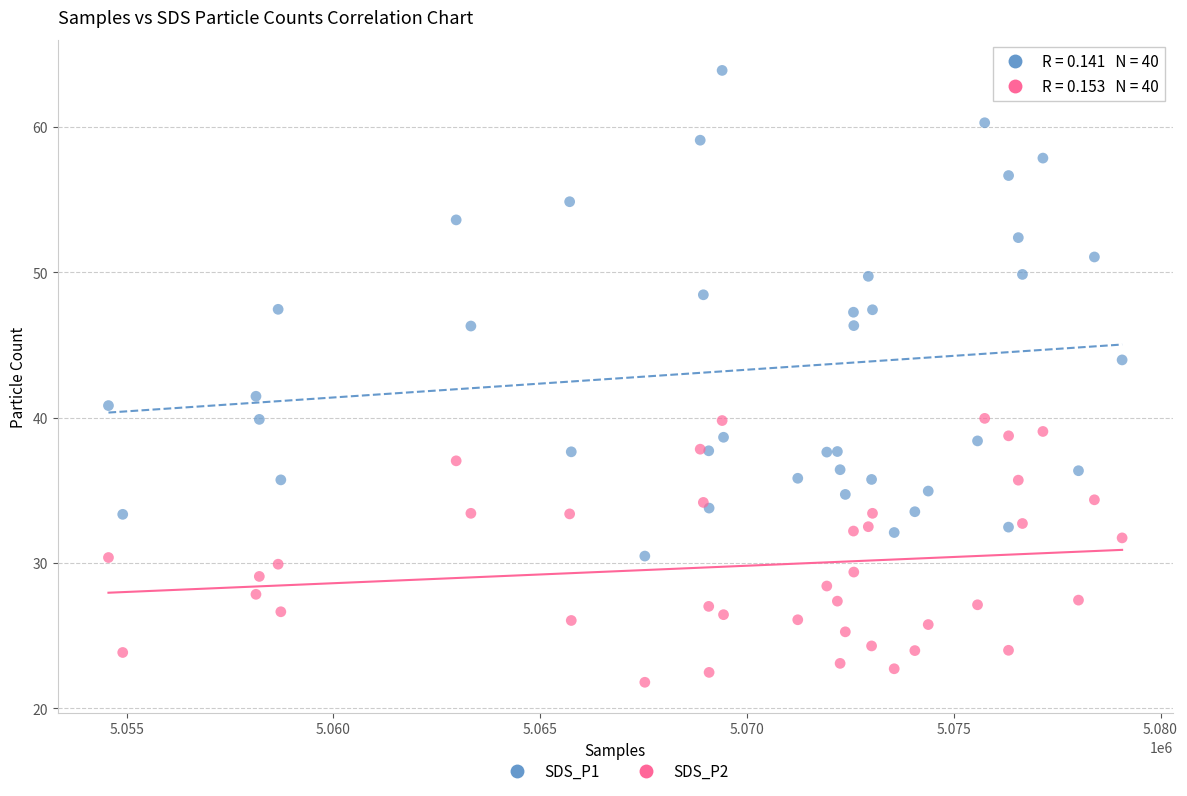

Across all series, what Y value is closest to 42?

41.5